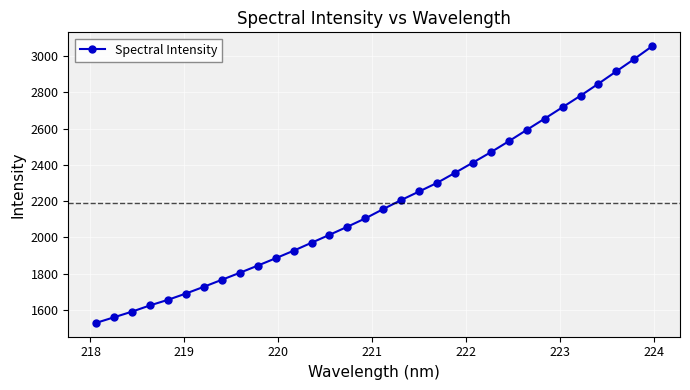

What is the difference between the maximum and second lowest values?

1496.0